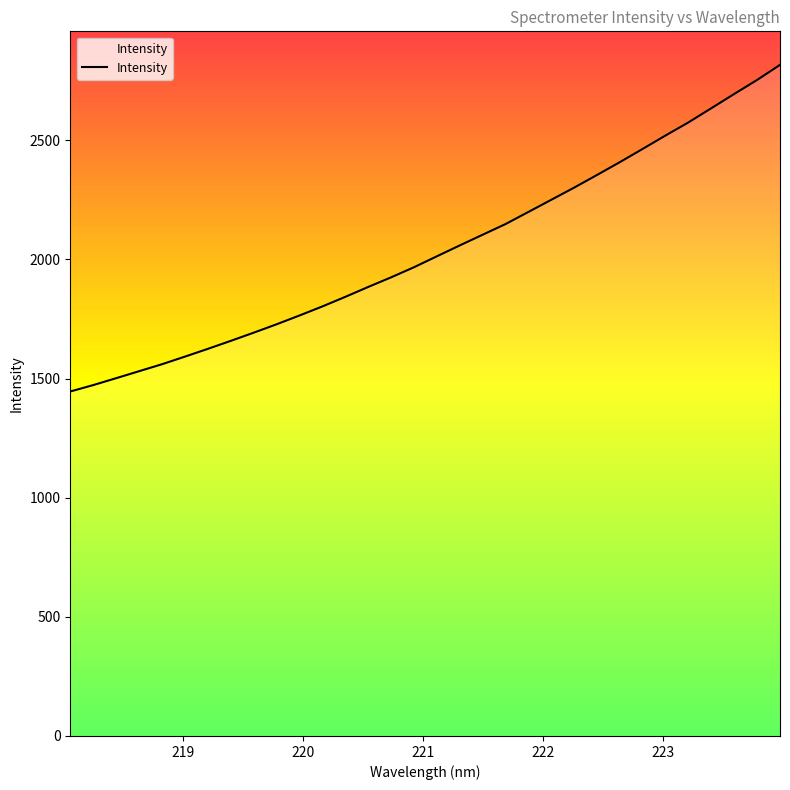

What is the difference between the maximum and minimum values?

1370.8